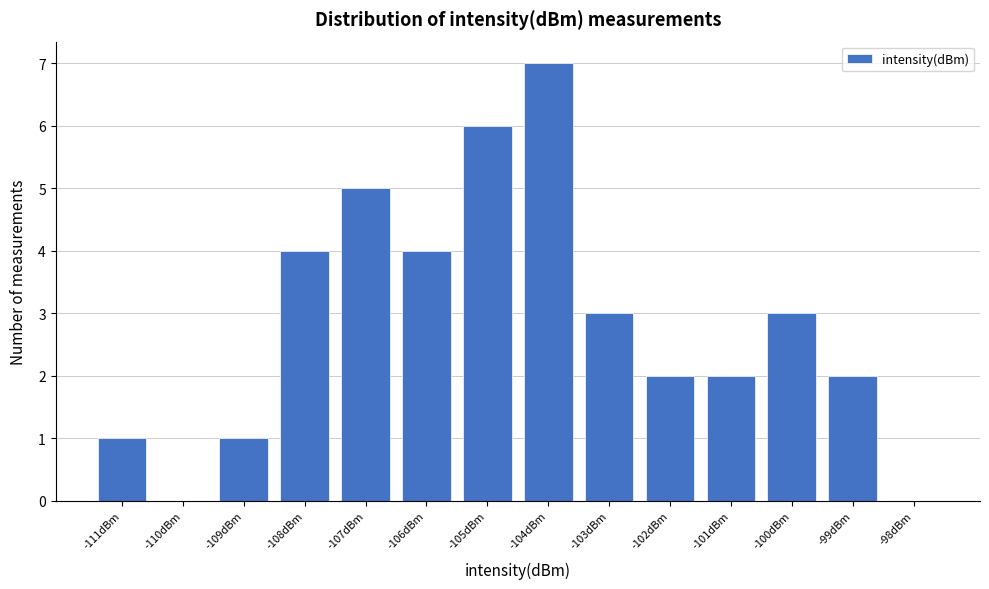

Reading left to right, what are all the values shown in this chart?

-111dBm=1	-110dBm=0	-109dBm=1	-108dBm=4	-107dBm=5	-106dBm=4	-105dBm=6	-104dBm=7	-103dBm=3	-102dBm=2	-101dBm=2	-100dBm=3	-99dBm=2	-98dBm=0